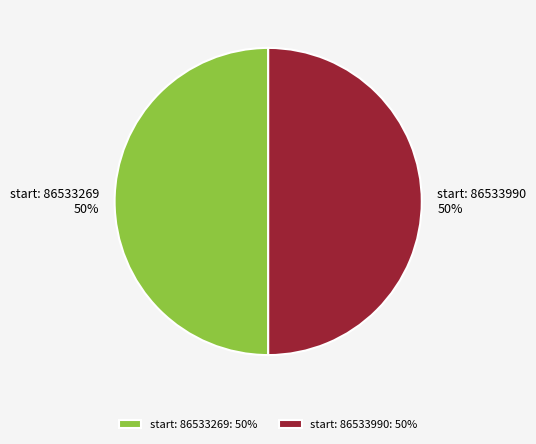

The start: 86533269 slice represents 41% of the pie. True or false?

False